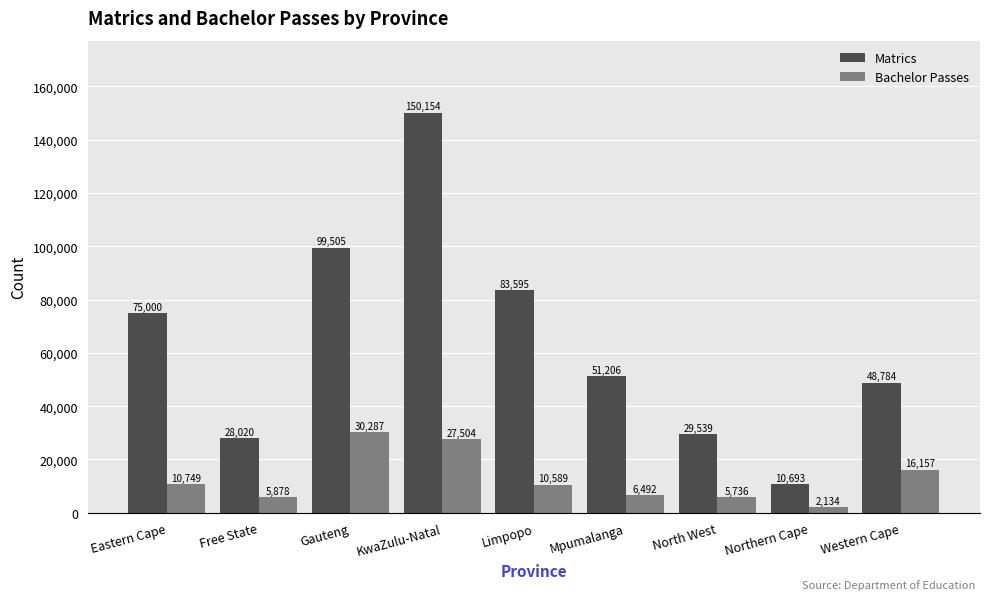

What is the sum of all Bachelor Passes values?

115526